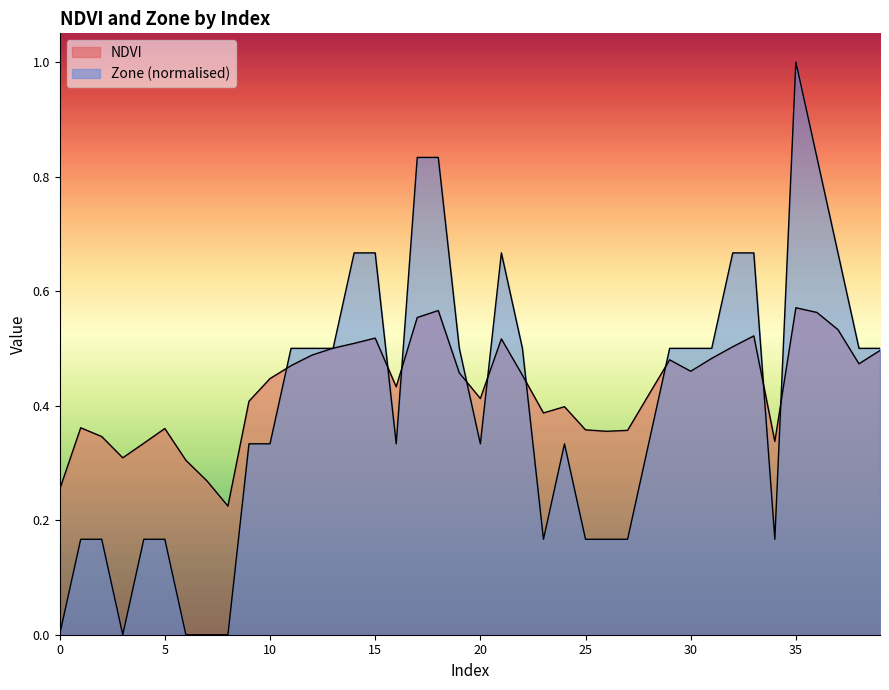

List the labels in order of NDVI value, largest first.

35, 18, 36, 17, 37, 33, 15, 21, 14, 32, 13, 39, 12, 31, 29, 38, 11, 30, 19, 22, 10, 16, 28, 20, 9, 24, 23, 1, 5, 25, 27, 26, 2, 34, 4, 3, 6, 7, 0, 8